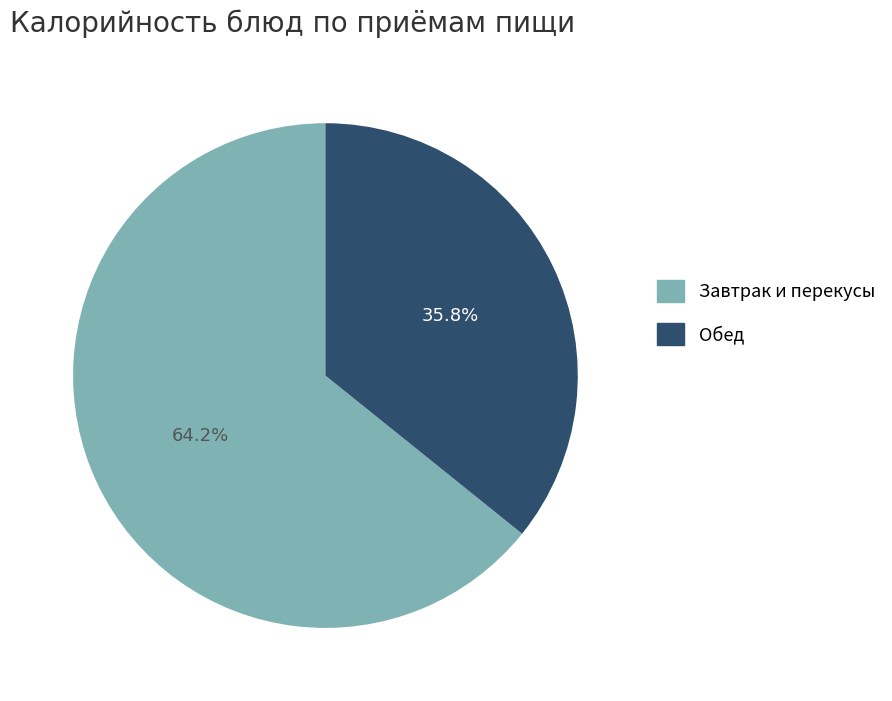

Is there any slice that represents more than half of the pie?

Yes